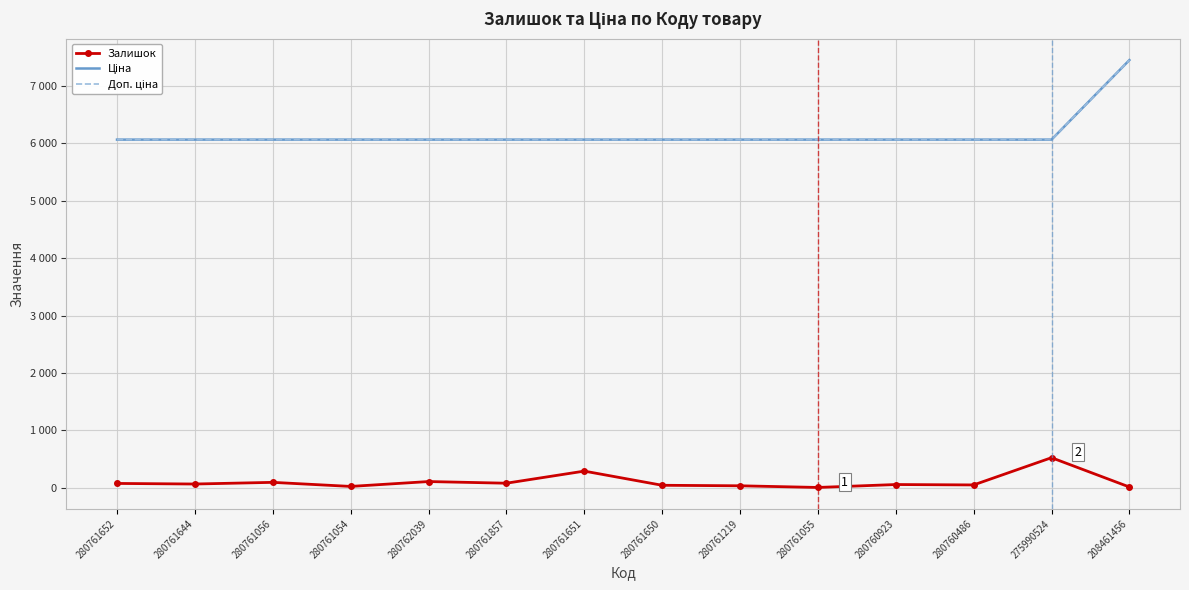

What are all the series names shown in the legend?

Залишок, Ціна, Доп. ціна